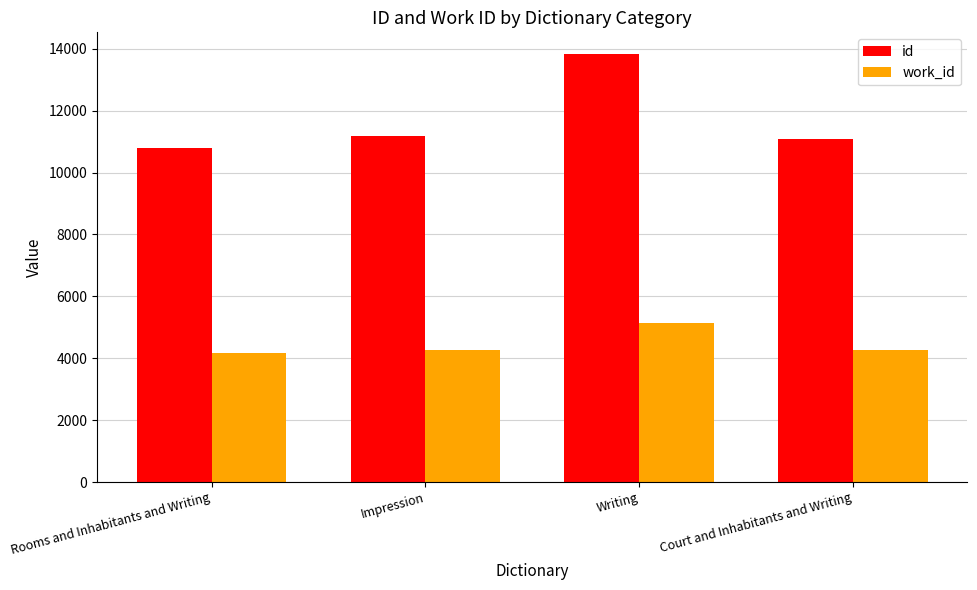

What is the approximate value of id at Writing?

13837